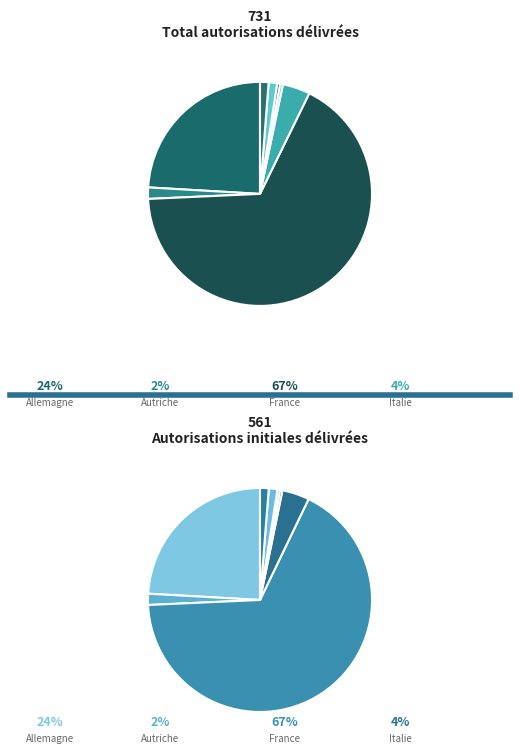

Is there a majority slice in this chart?

Yes